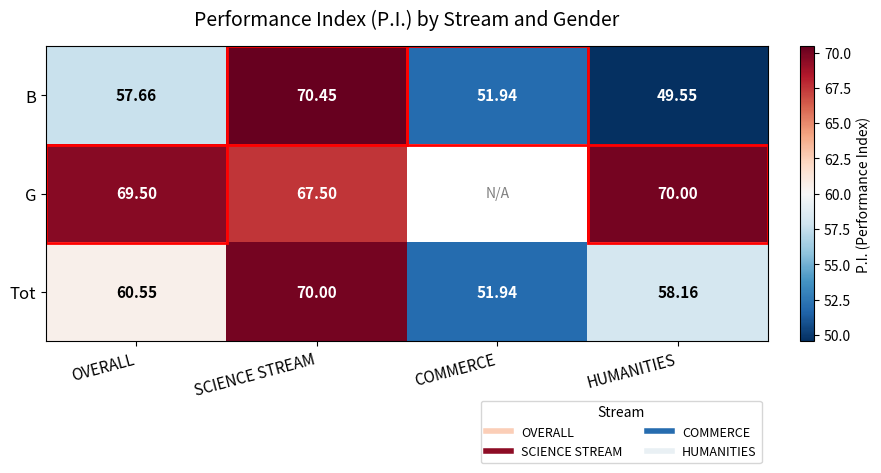

Which category has the lowest value in the G series?

SCIENCE STREAM